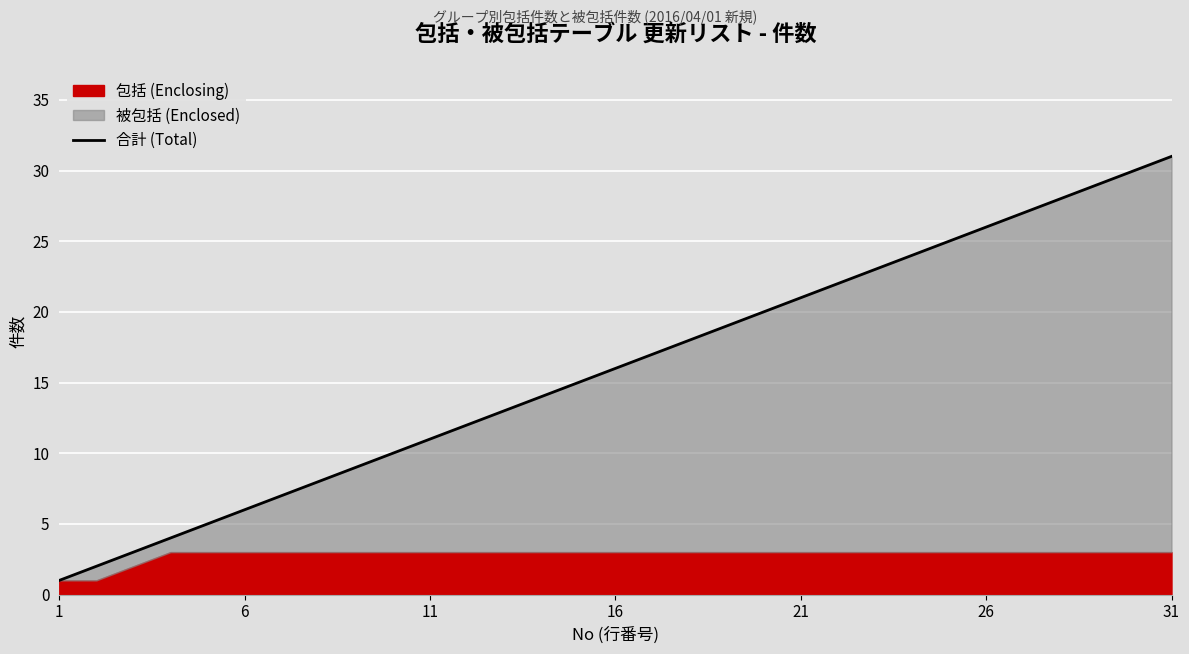

The value at 21 is 8. True or false?

False